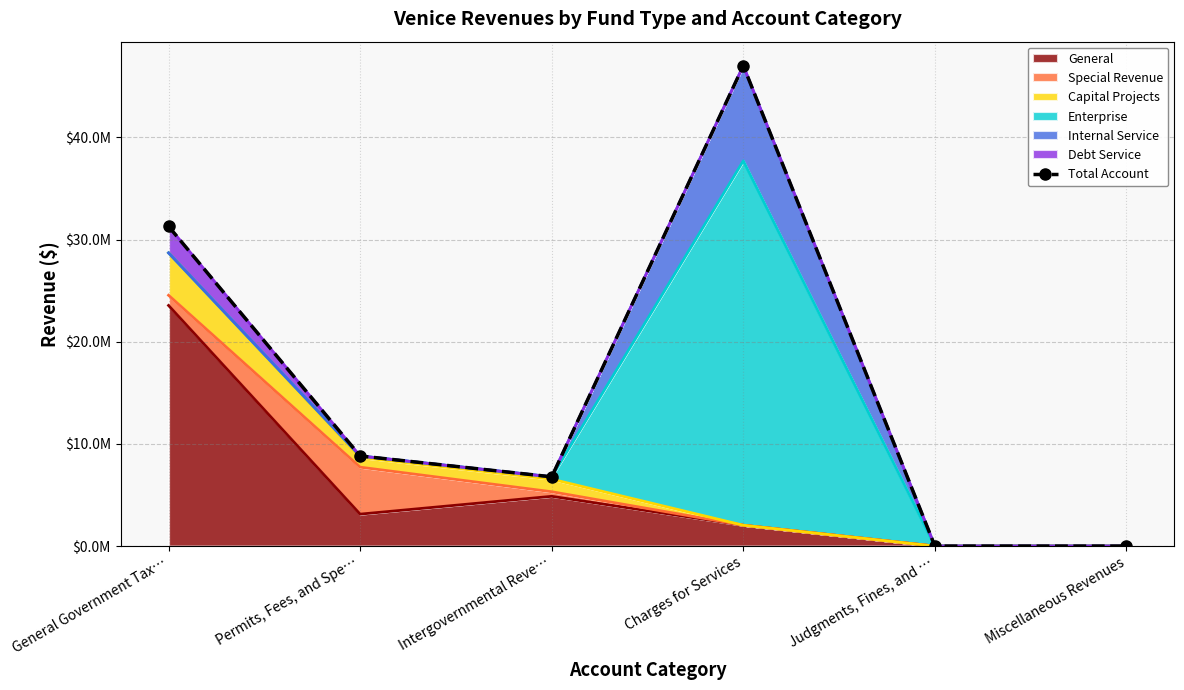

At which category does the data reach its first local peak?

Charges for Services